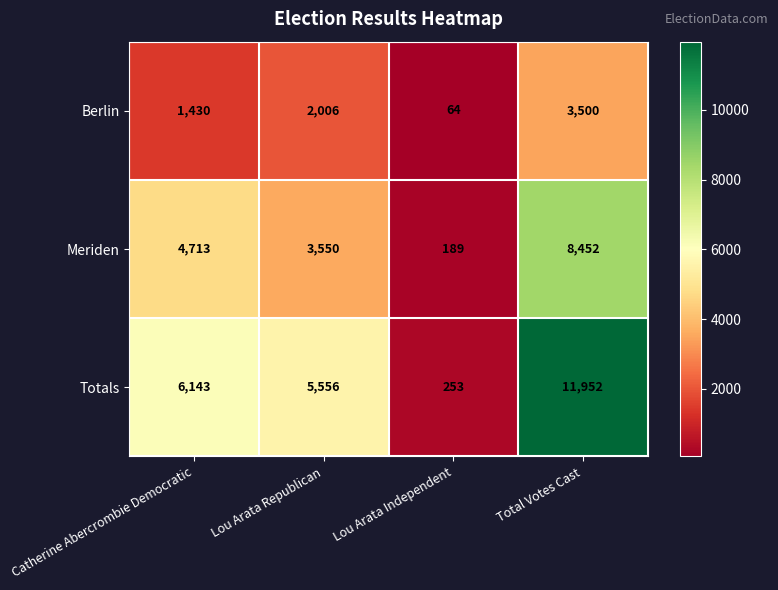

What is the spread (max minus min) of values at Lou Arata Independent?

189